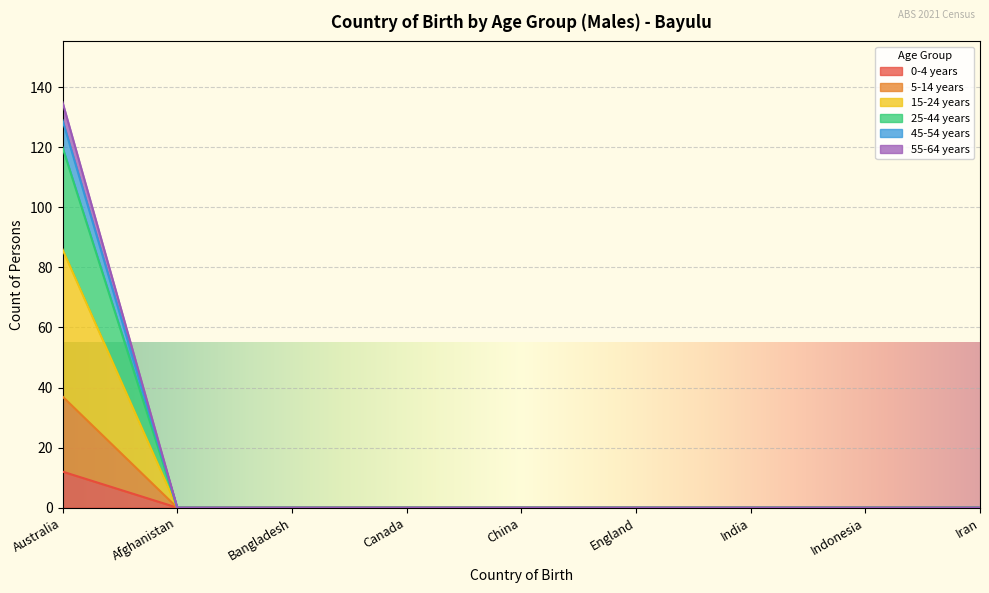

The 25-44 years series shows 0 at Afghanistan. True or false?

True